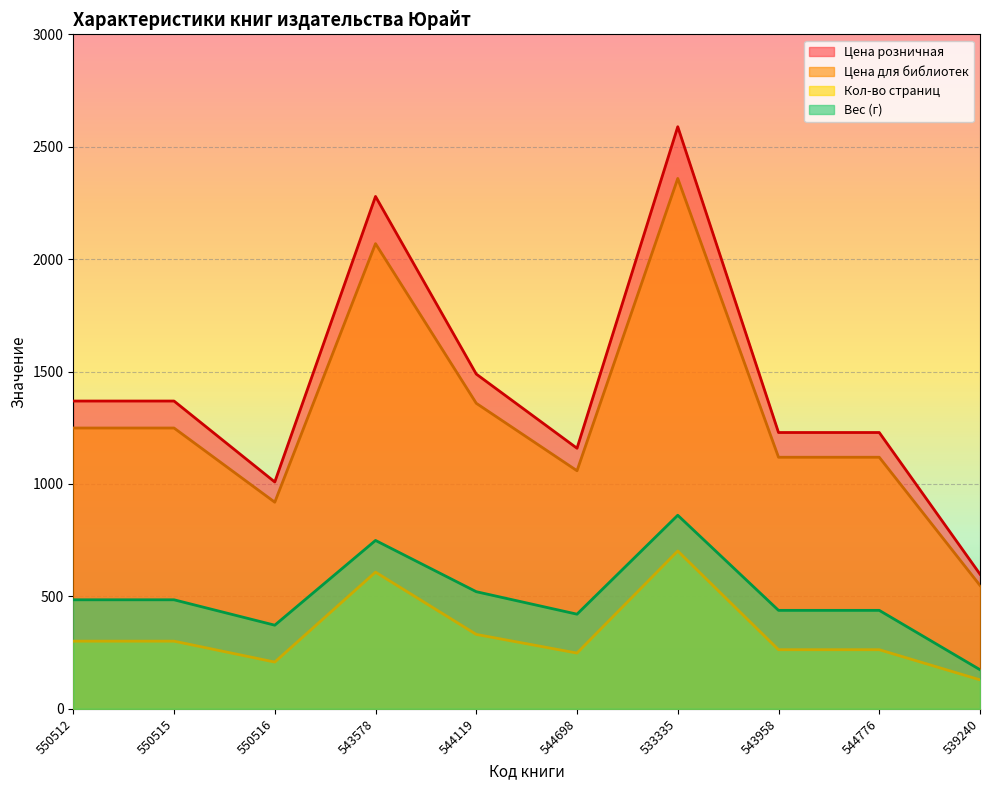

Reading right to left, list all the values displayed in this chart.

Кол-во страниц: 129	263	263	702	248	331	608	208	301	301
Цена для библиотек: 549	1119	1119	2359	1059	1359	2069	919	1249	1249
Цена розничная: 599	1229	1229	2589	1159	1489	2279	1009	1369	1369
Вес (кг): 174	438	438	861	421	521	749	372	485	485